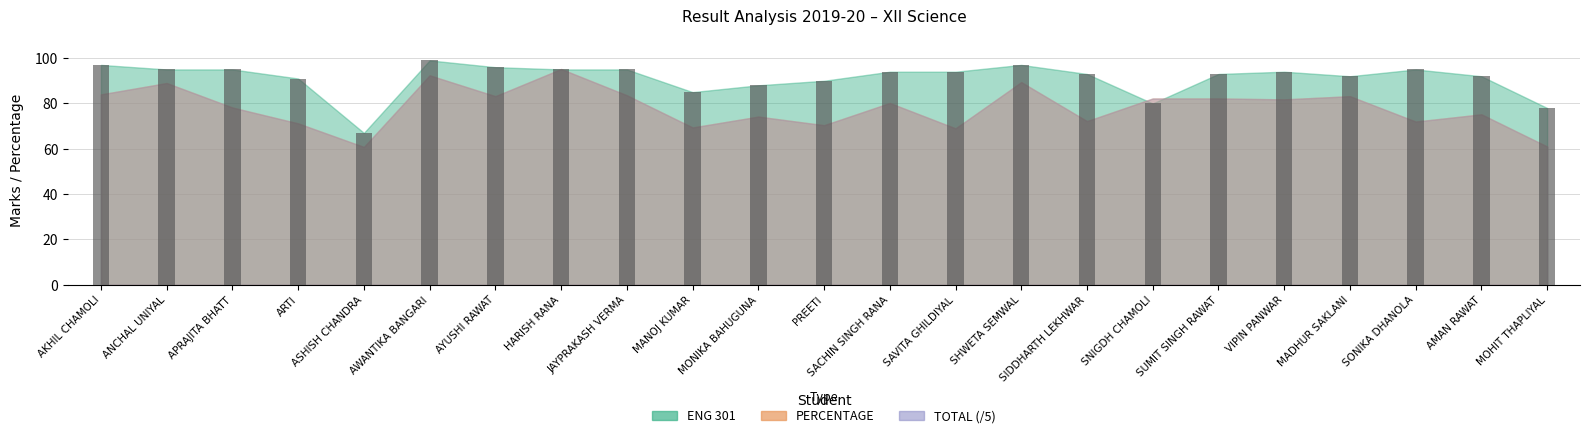

What is the value of the 5th bar from the left?

67